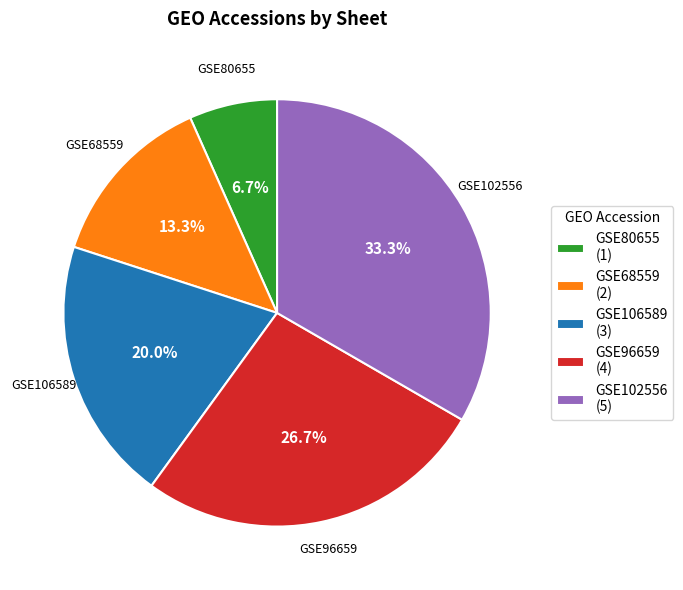

What is the ratio of the value at GSE68559 (2) to the value at GSE102556 (5)?

0.4